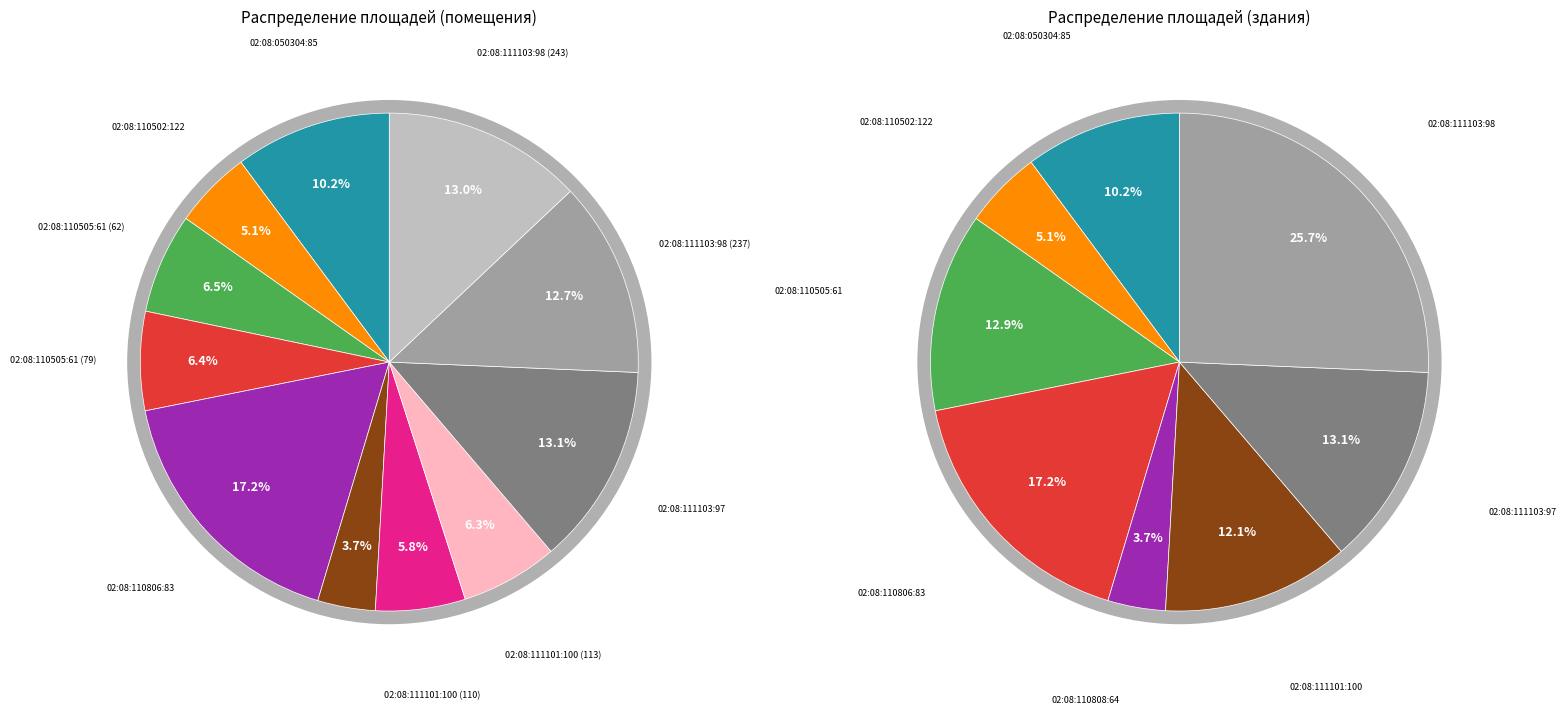

To the nearest percent, what percentage of the pie is 02:08:111103:98 (243)?

13%